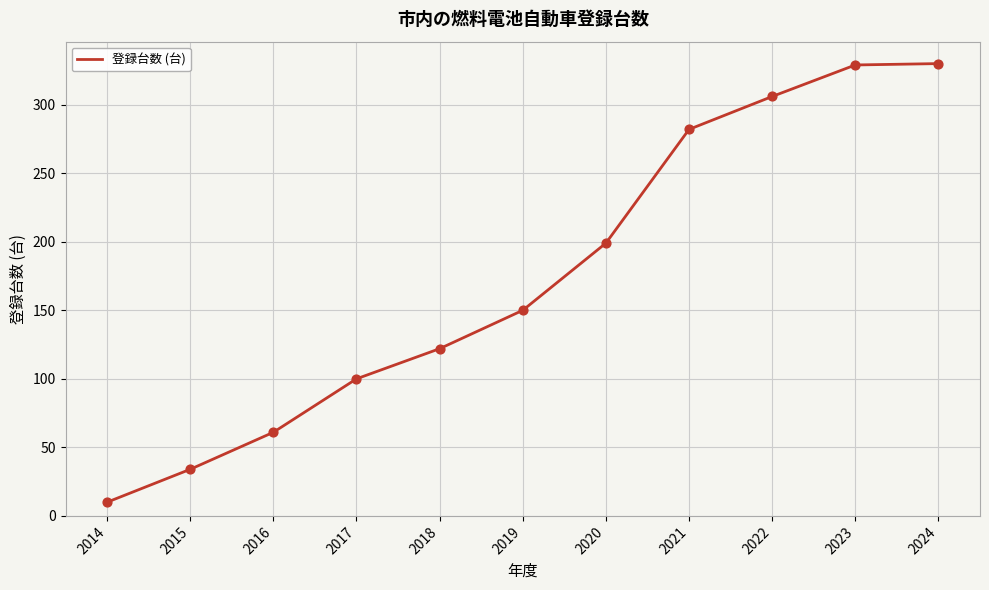

What is the ratio of the value at 2022 to the value at 2018?

2.5